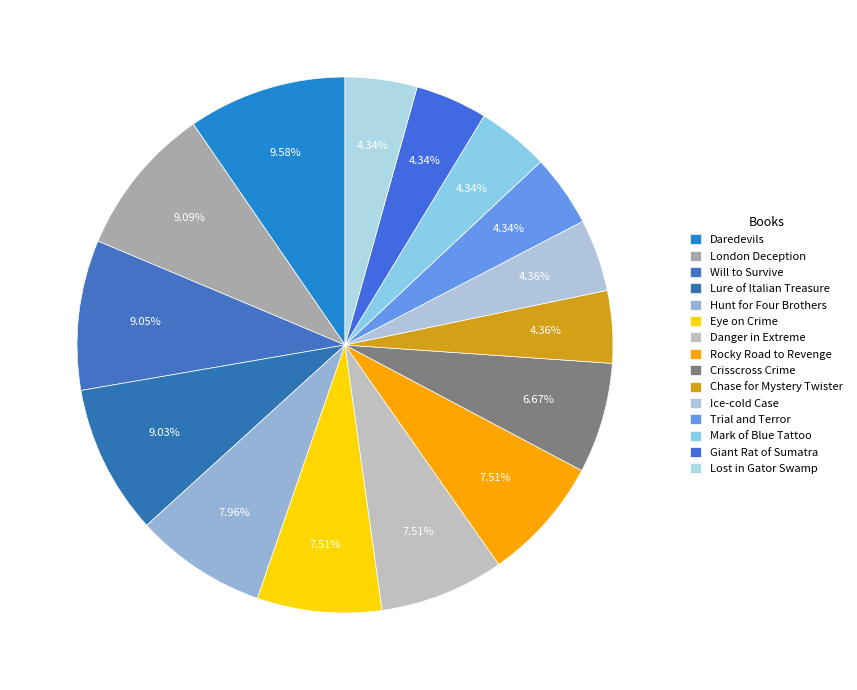

Is it true that Danger in Extreme is 17% of the pie?

False